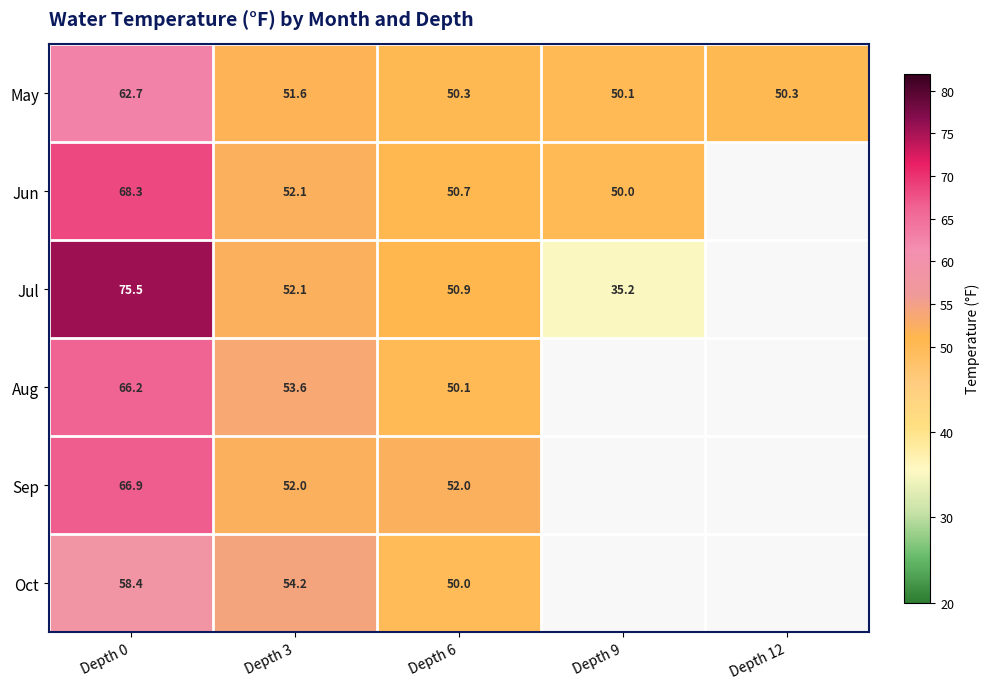

Between Depth 0 and Depth 3, which is larger?

Depth 0